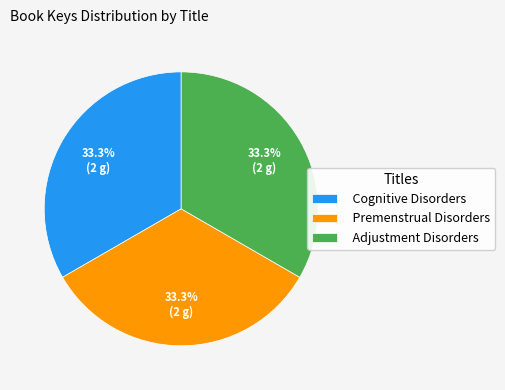

What is the ratio of the value at Adjustment Disorders to the value at Premenstrual Disorders?

1.0